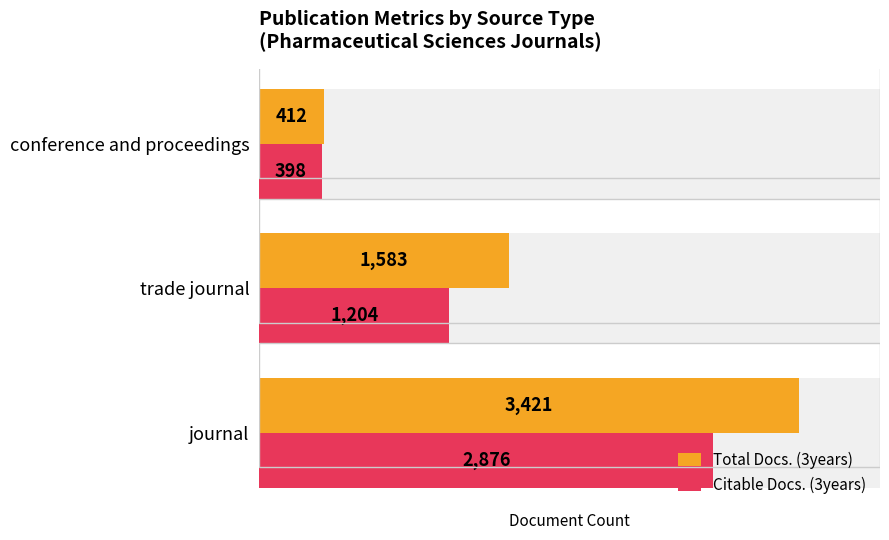

The Total Docs. (3years) series shows 1304 at journal. True or false?

False